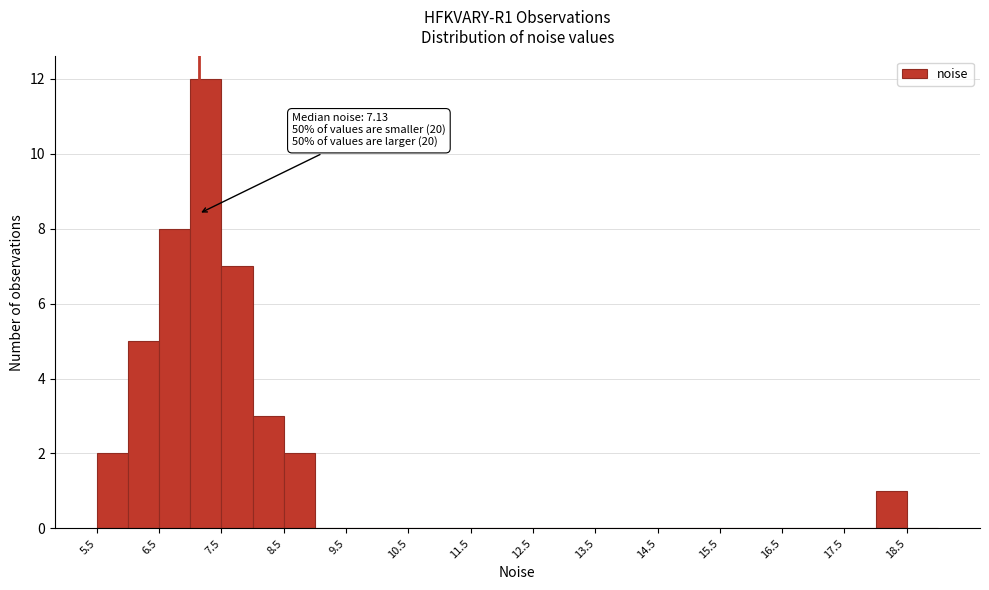

Which range on the x-axis has the tallest bar?

7.0 to 7.5